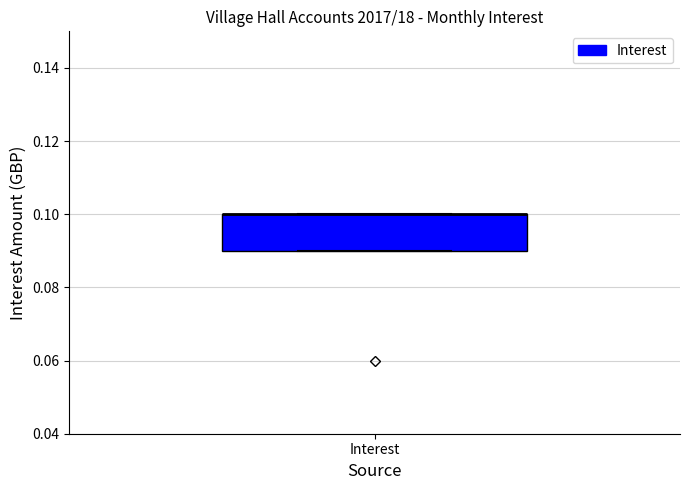

Read this box plot against the y-axis: the position of the median line, the range covered by the box, and the ends of both whiskers. The values are not printed on the chart, so give them approximately, as read against the axis.

median 0.10 (drawn on the box's upper edge), box 0.09 to 0.10, whiskers 0.09 to 0.10